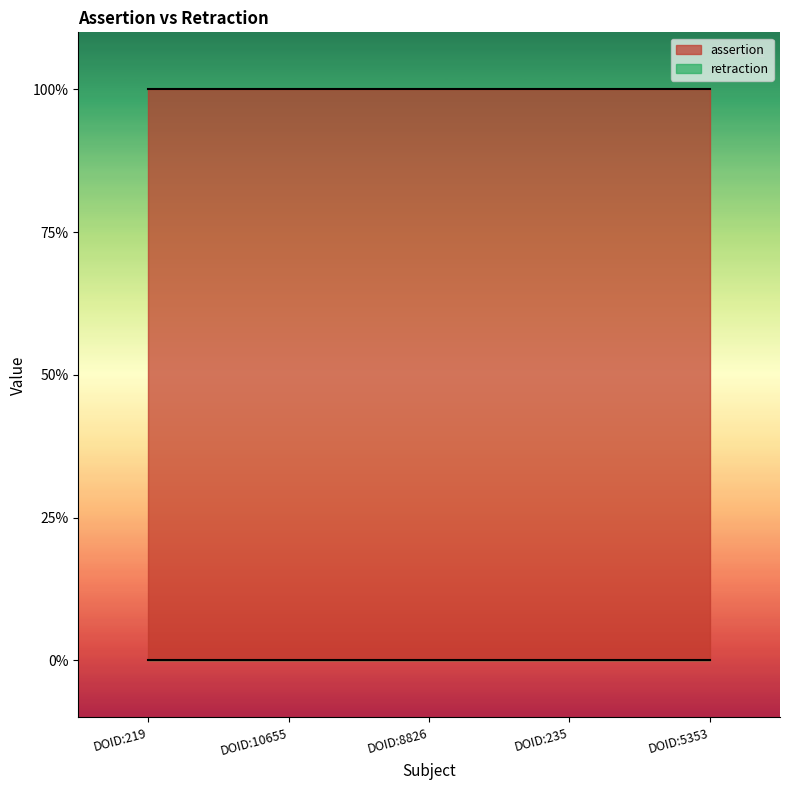

Reading right to left, transcribe all the data shown in this chart.

assertion: DOID:5353=1	DOID:235=1	DOID:8826=1	DOID:10655=1	DOID:219=1
retraction: DOID:5353=0	DOID:235=0	DOID:8826=0	DOID:10655=0	DOID:219=0